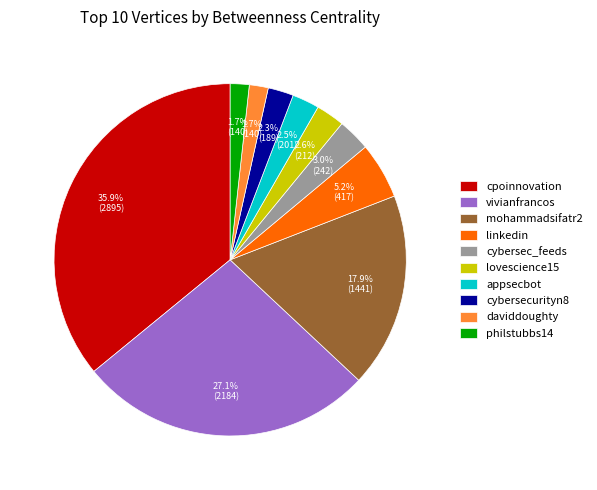

Count the number of slices in the pie.

10